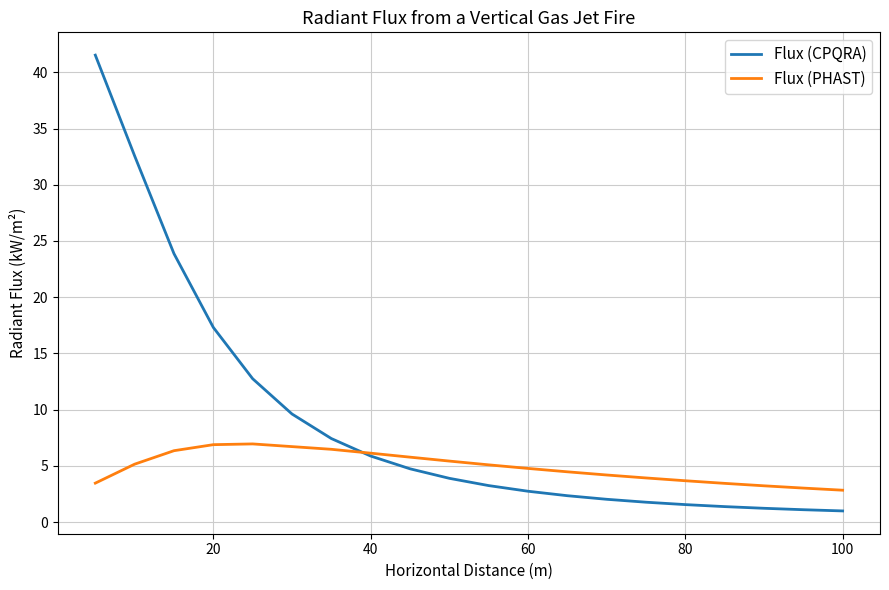

Rank the series by their average value, from highest to lowest.

Flux (CPQRA), Flux (PHAST)